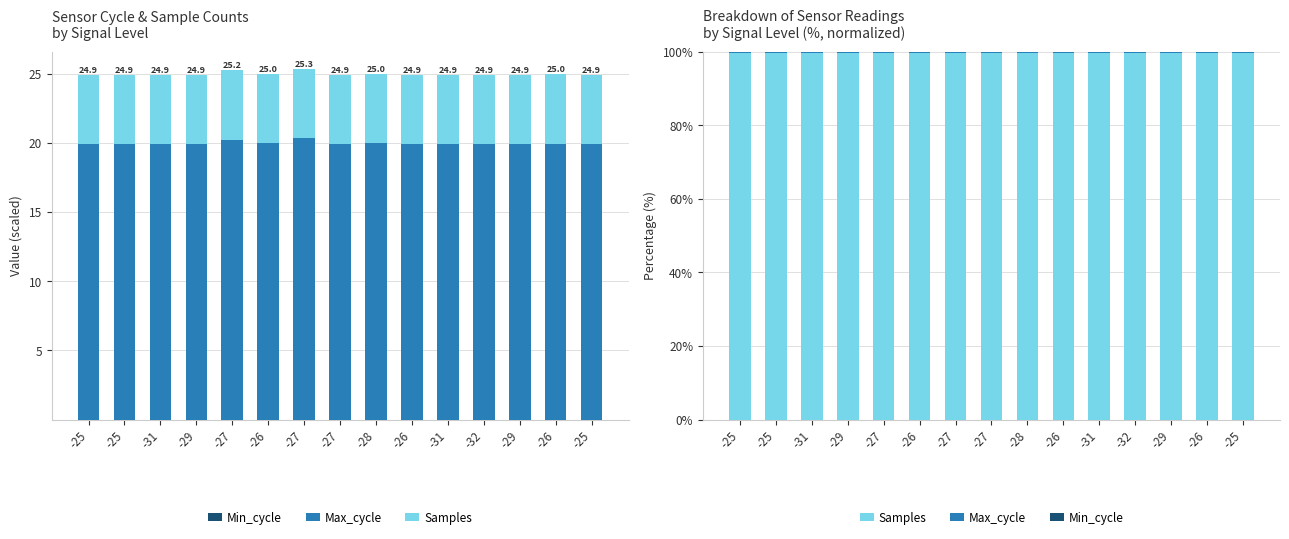

Reading right to left, extract all data points from this chart.

Min_cycle: 0.0	0.0	0.0	0.0	0.0	0.0	0.0	0.0	0.0	0.0	0.0	0.0	0.0	0.0	0.0
Max_cycle: 0.4	0.4	0.4	0.4	0.4	0.4	0.4	0.4	0.4	0.4	0.4	0.4	0.4	0.4	0.4
Samples: 99.6	99.6	99.6	99.6	99.6	99.6	99.6	99.6	99.6	99.6	99.6	99.6	99.6	99.6	99.6